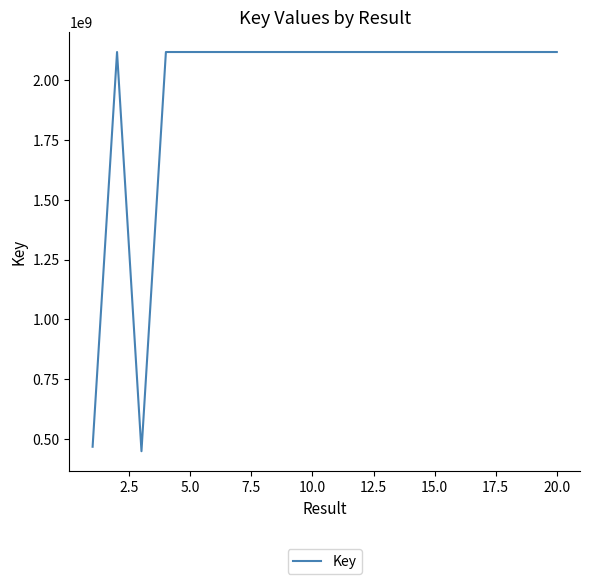

What is the minimum value shown in the chart?

448246000